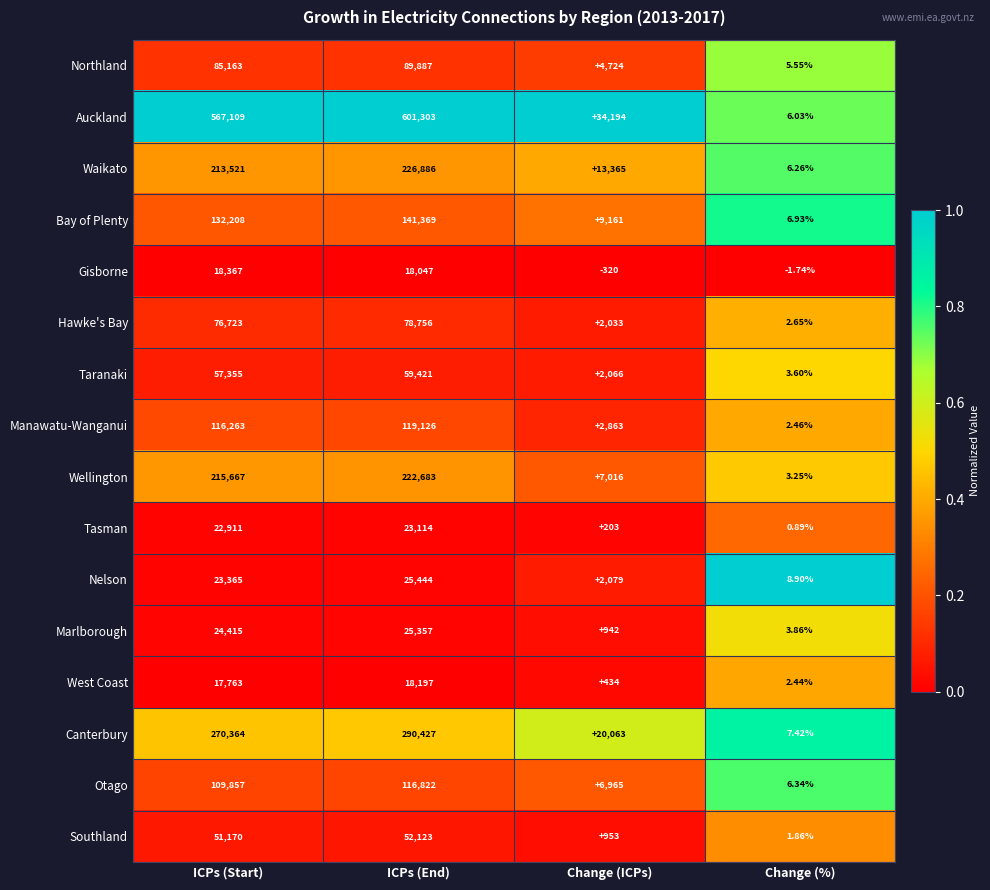

At which label is Southland closest to 26062?

ICPs (Start)